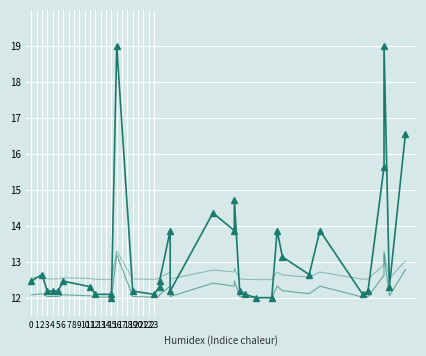

What is the difference between the maximum and second lowest values in the SOC (normalized) series?

1.2